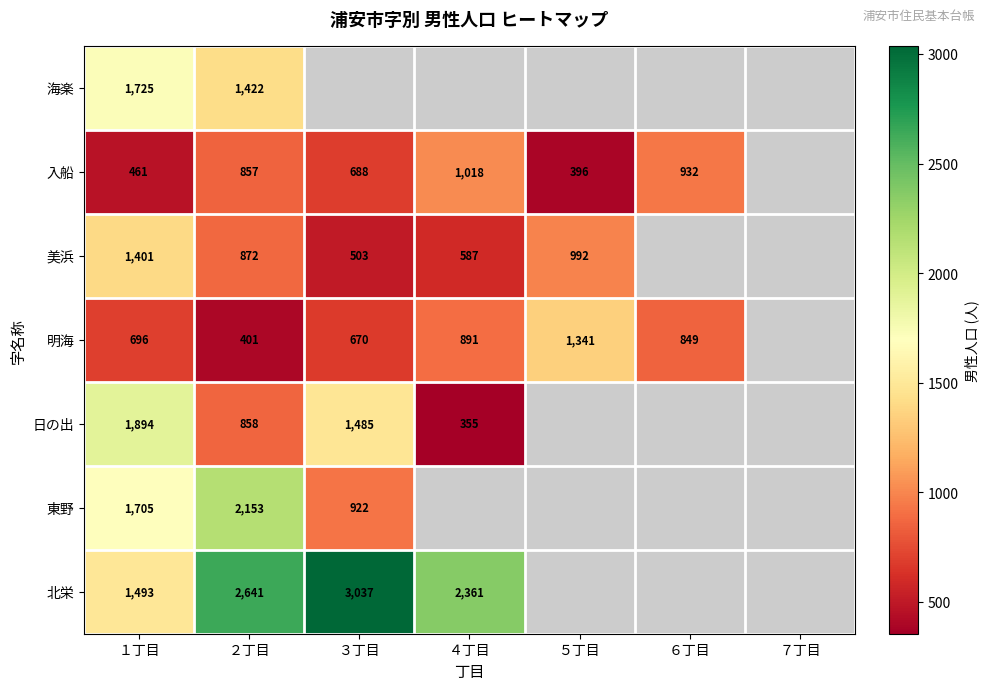

At １丁目, list the series in order from largest to smallest.

日の出, 海楽, 東野, 北栄, 美浜, 明海, 入船